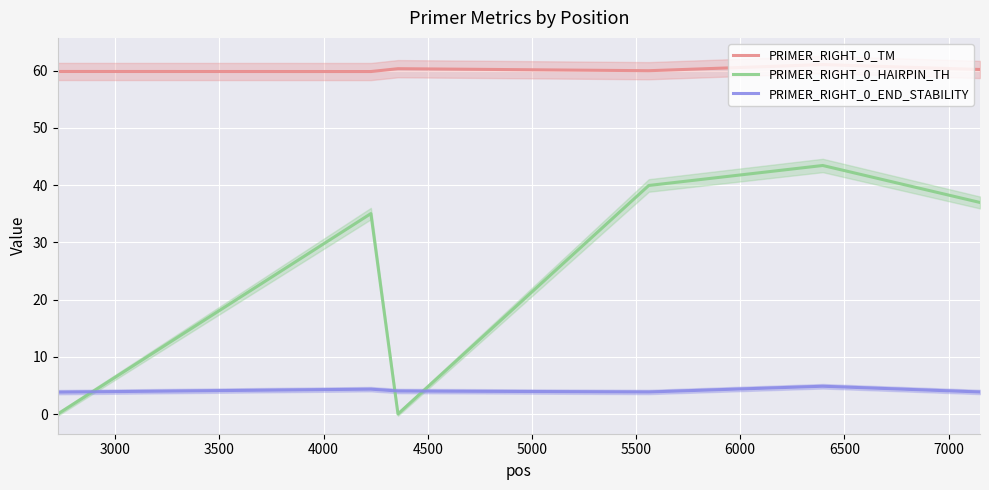

True or false: PRIMER_RIGHT_0_END_STABILITY and PRIMER_RIGHT_0_TM intersect in this chart.

False